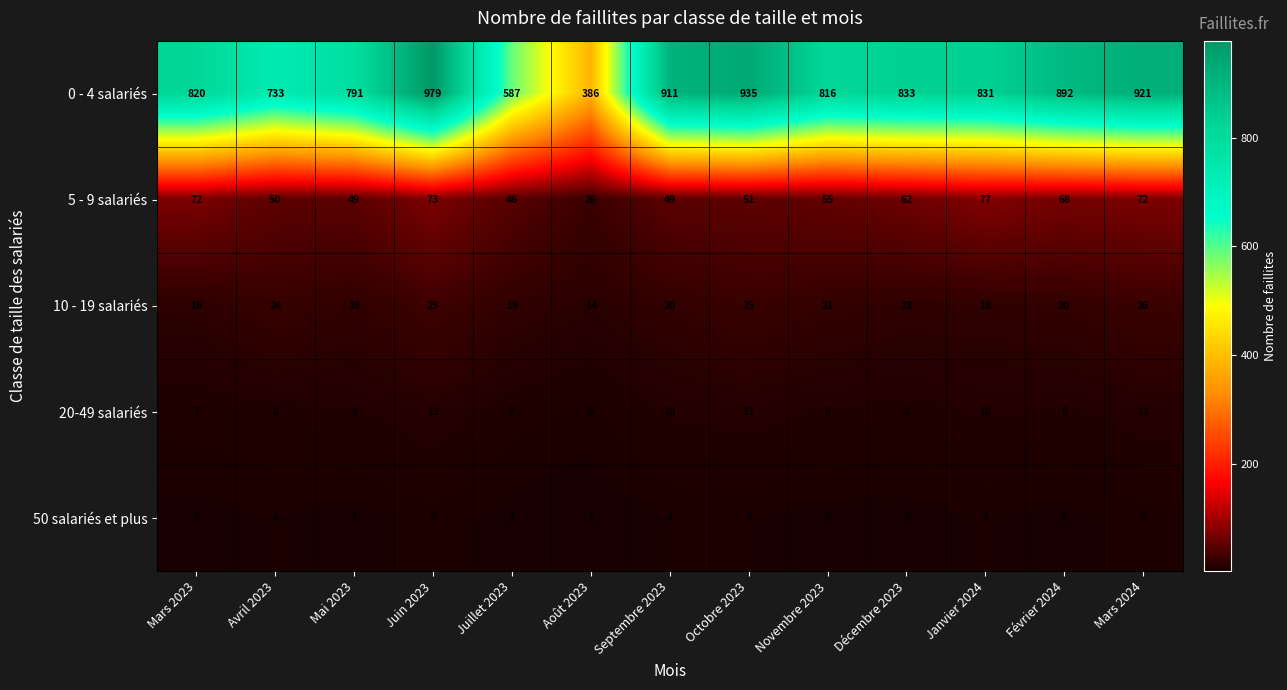

At Janvier 2024, list the series in order from largest to smallest.

0 - 4 salariés, 5 - 9 salariés, 10 - 19 salariés, 20-49 salariés, 50 salariés et plus